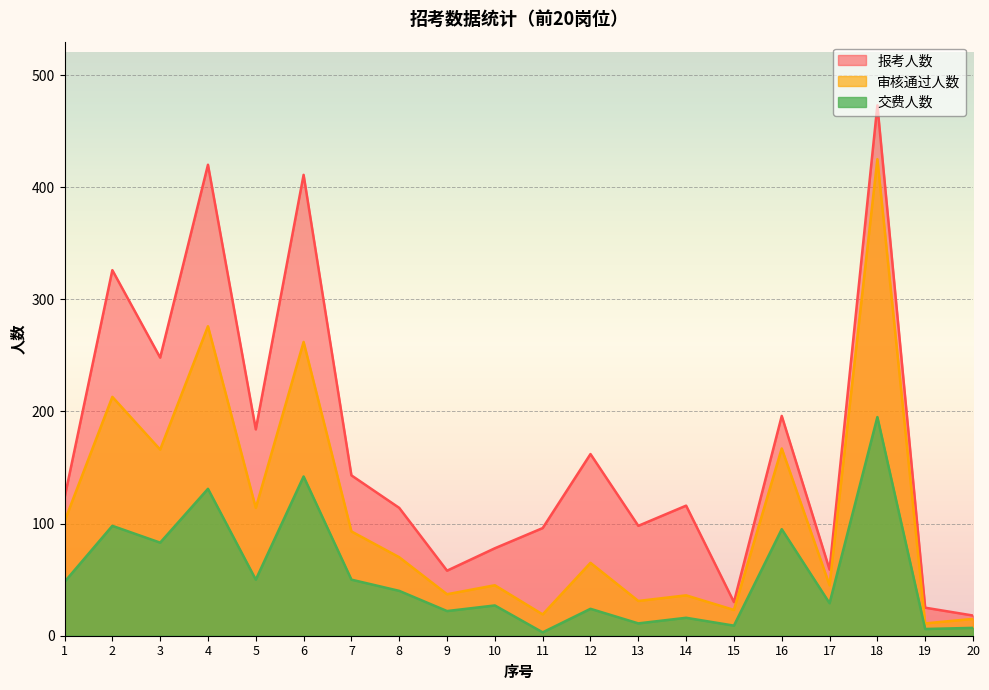

At 12, list the series in order from largest to smallest.

报考人数, 审核通过人数, 交费人数